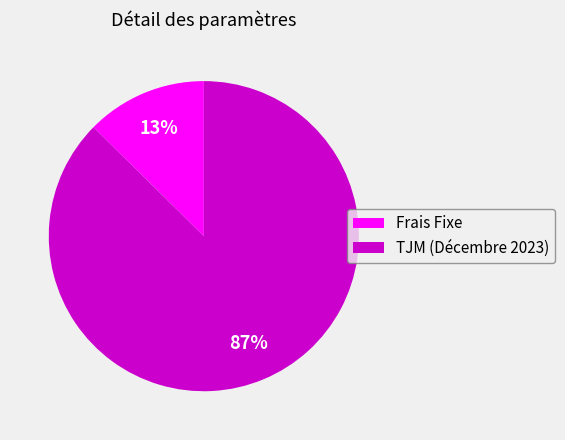

How many segments does this pie chart have?

2